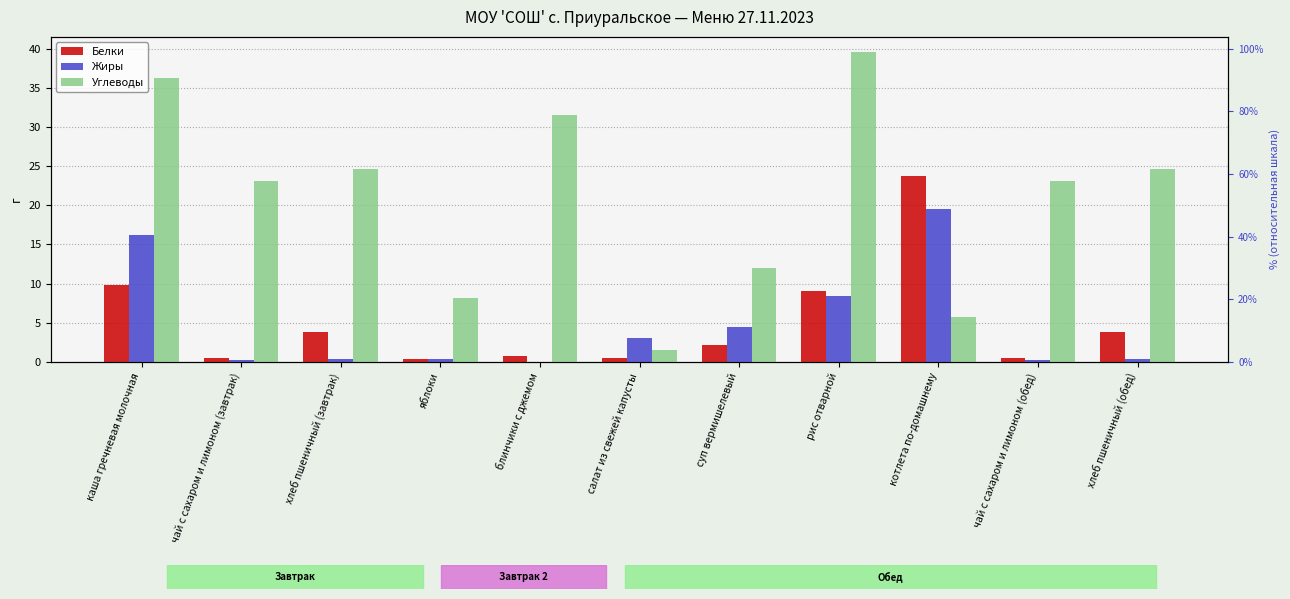

Which series has the largest range (max minus min)?

Углеводы